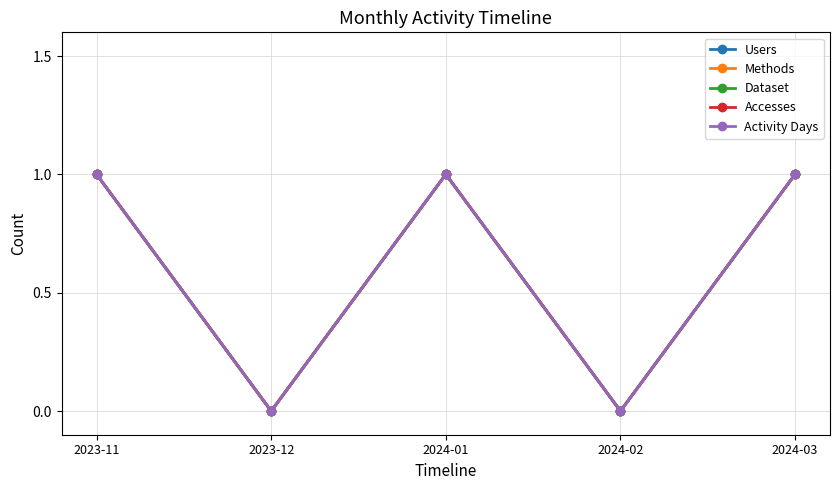

In Accesses, how many points are lower than both neighbors (excluding endpoints)?

2